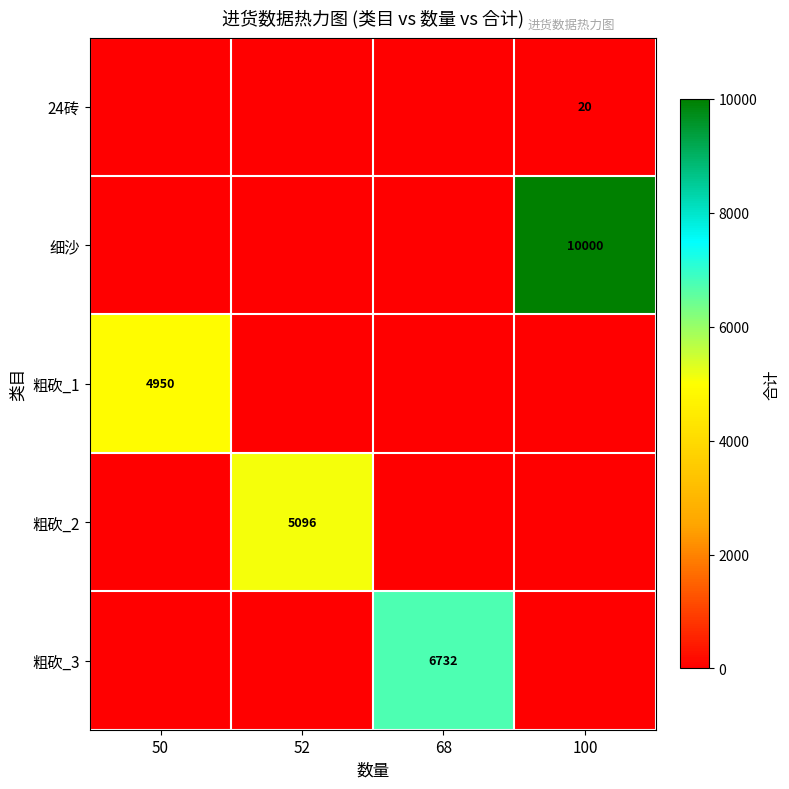

The 粗砍_3 series shows 6732 at 68. True or false?

True